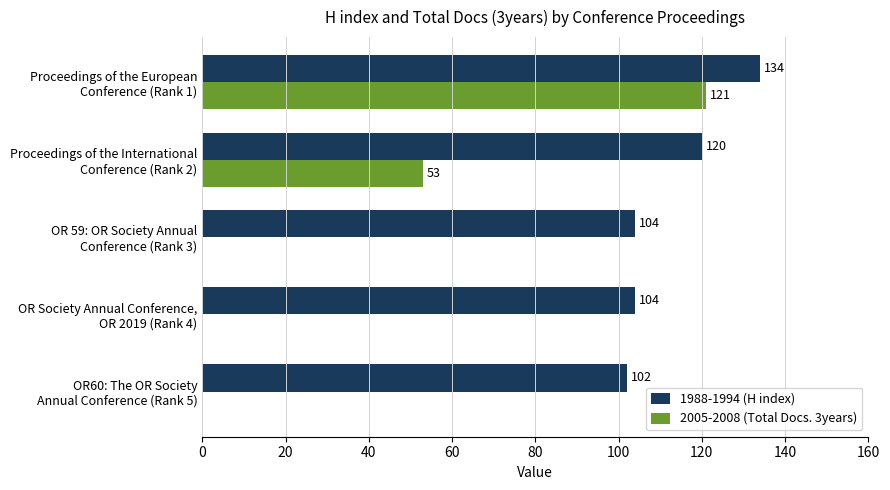

What is the maximum value for 1988-1994 (H index)?

134